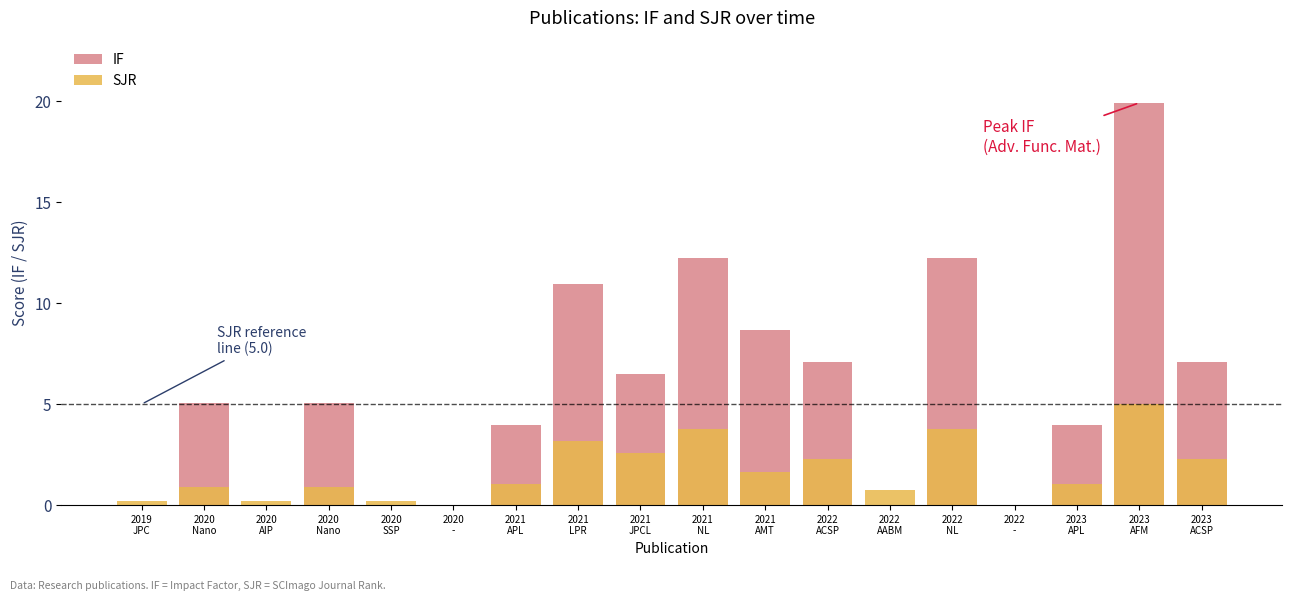

At which label is IF closest to 9?

2021
AMT